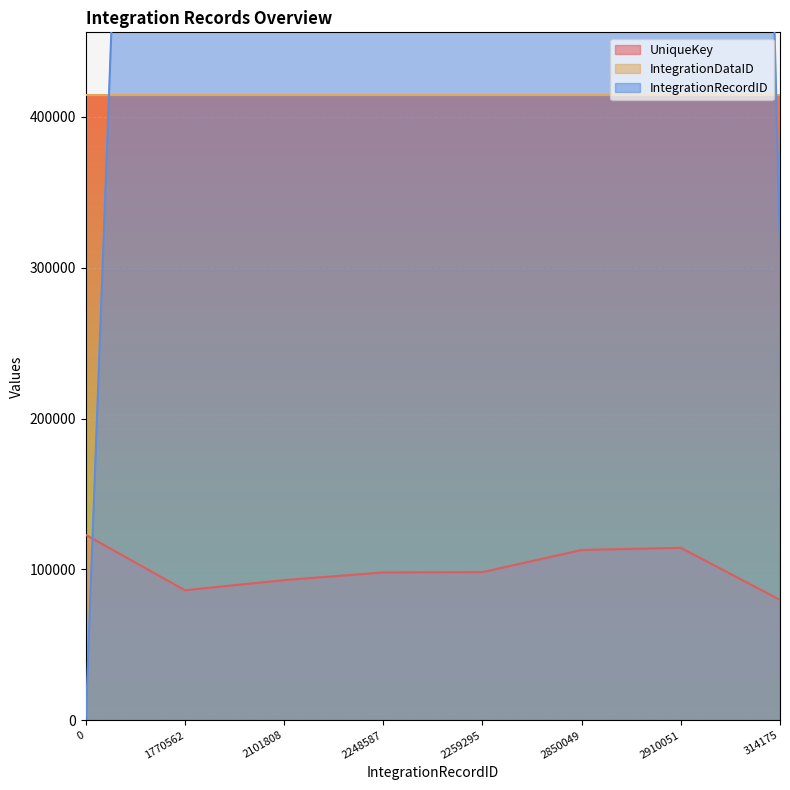

Which series has the largest total across all categories?

IntegrationRecordID